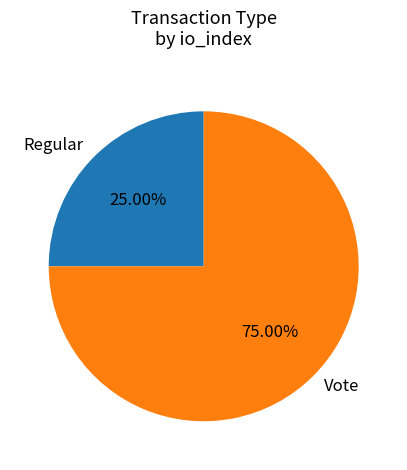

To the nearest percent, what is the difference between the Regular and Vote slice percentages?

50%